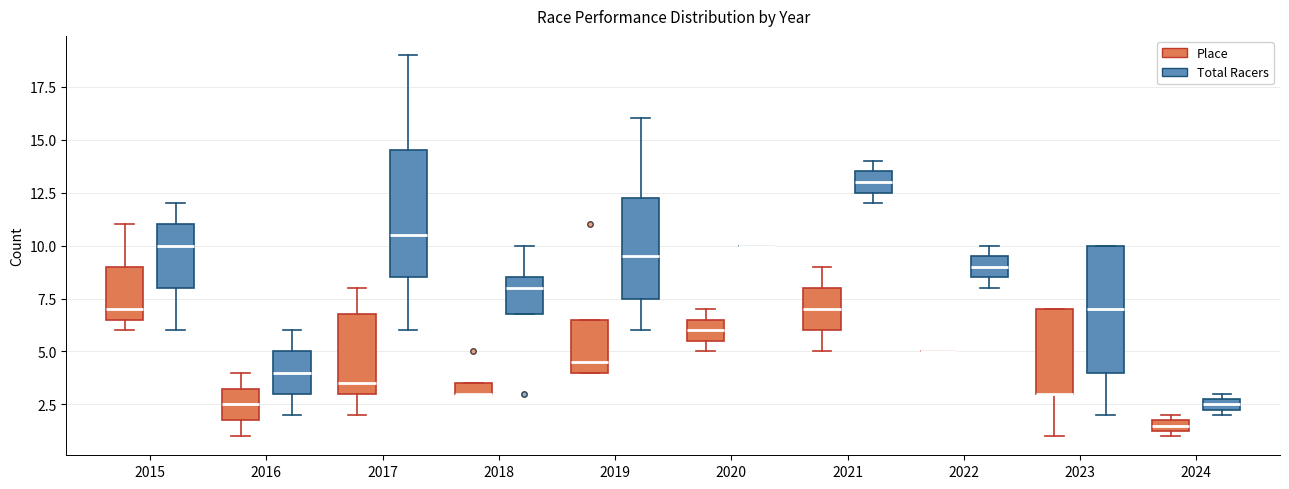

Where does the median line of the box for 2019 (Total Racers) sit on the y-axis? The values are not printed on the chart, so give them approximately, as read against the axis.

9.5